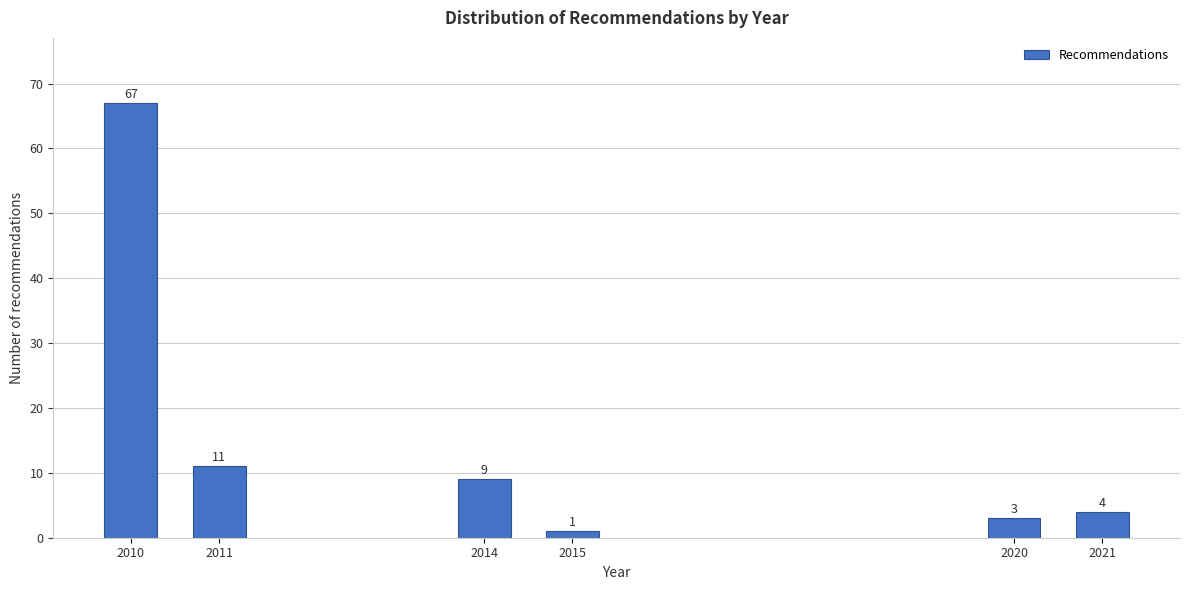

Reading left to right, what are all the values shown in this chart?

67	11	9	1	3	4